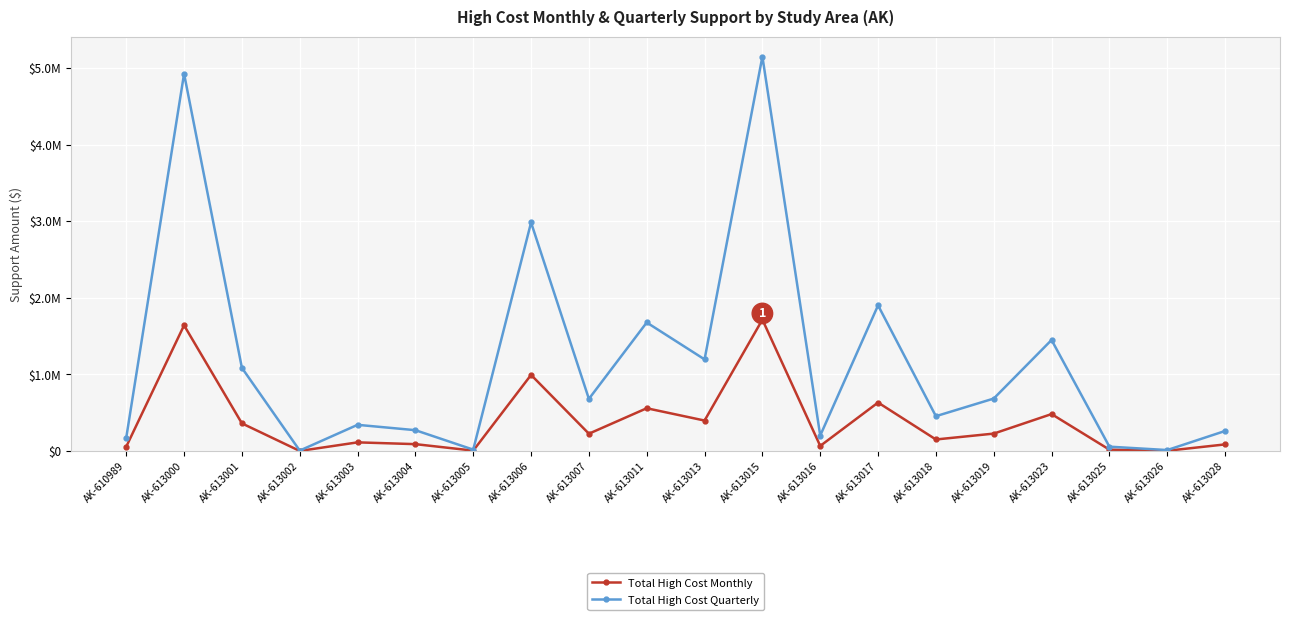

At which label is Total High Cost Monthly closest to 858998?

AK-613006